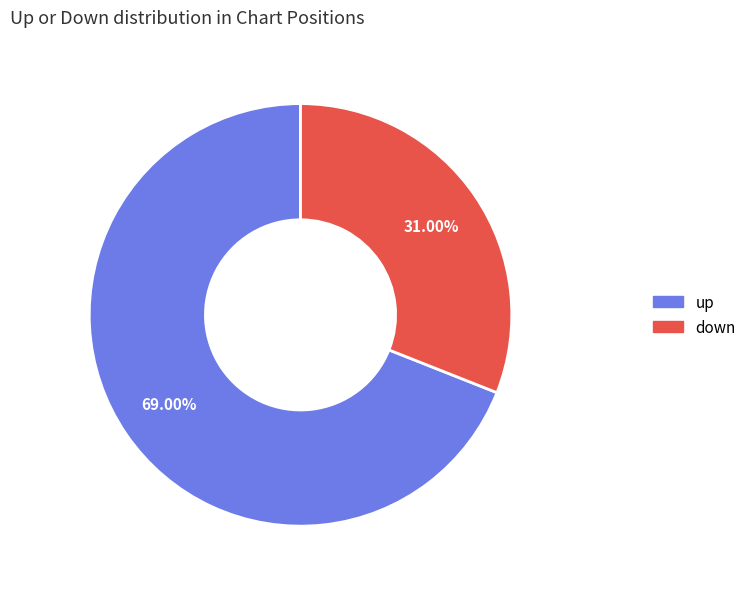

To the nearest percent, what portion does up represent?

69%